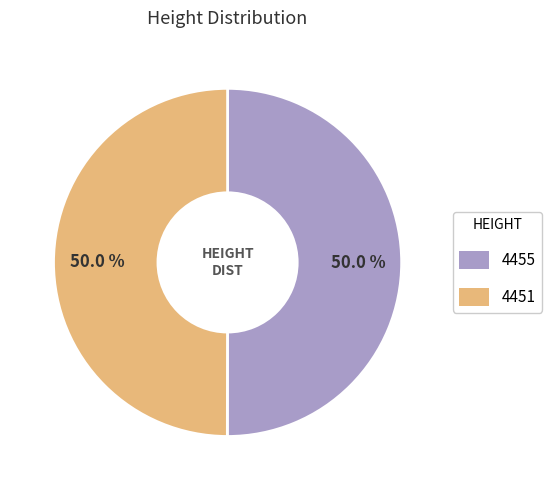

Count the number of slices in the pie.

2